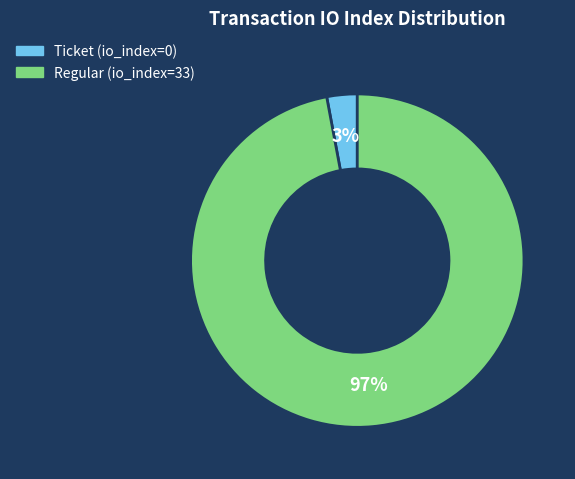

How many slices are in this pie chart?

2